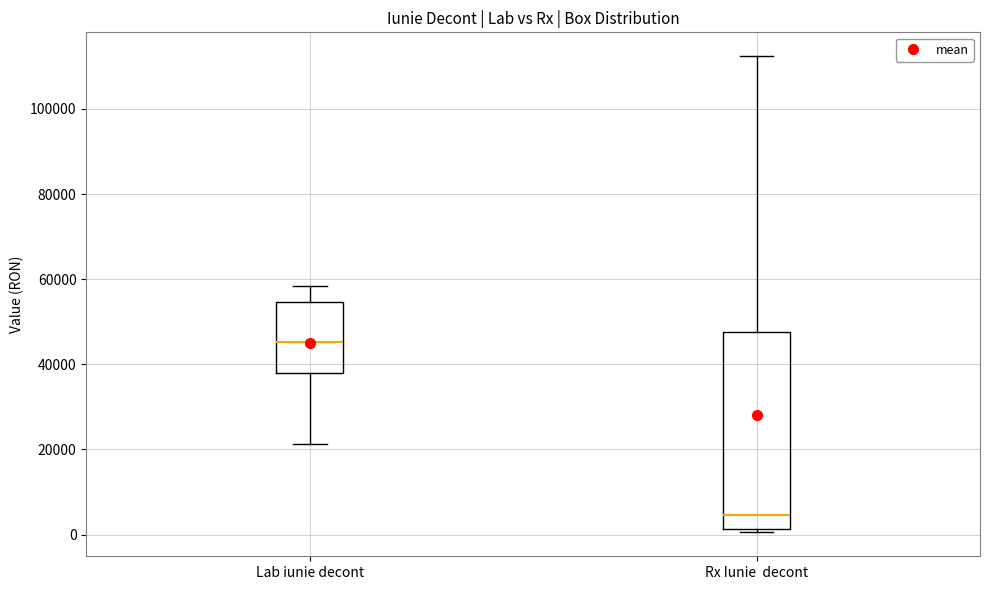

Reading left to right, transcribe this box plot: for each box, give where its median line is, the range the box spans, and where its two whiskers end, as read against the y-axis. The values are not printed on the chart, so give them approximately, as read against the axis.

Lab iunie decont: median 46000, box 38000 to 54000, whiskers 22000 to 58000
Rx Iunie decont: median 4000, box 2000 to 48000, whiskers 0 to 112000